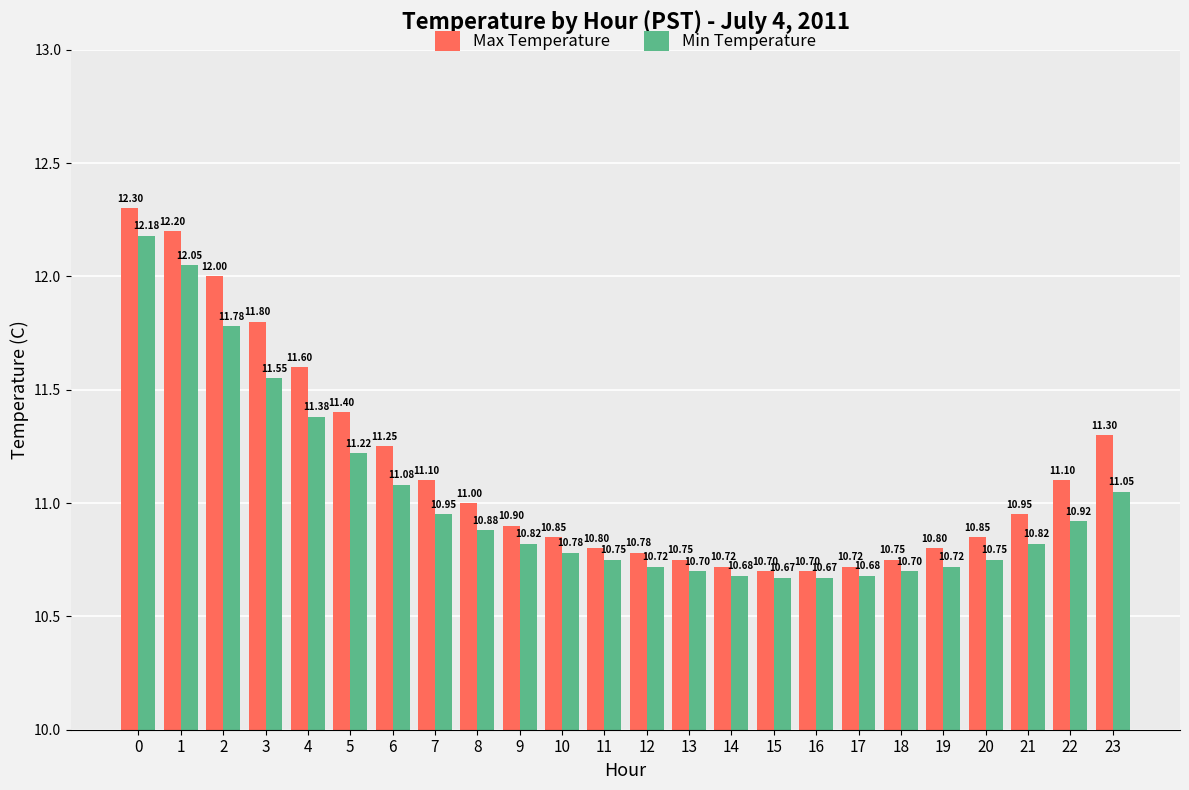

The value of Min Temperature at 15 is 16.7. True or false?

False